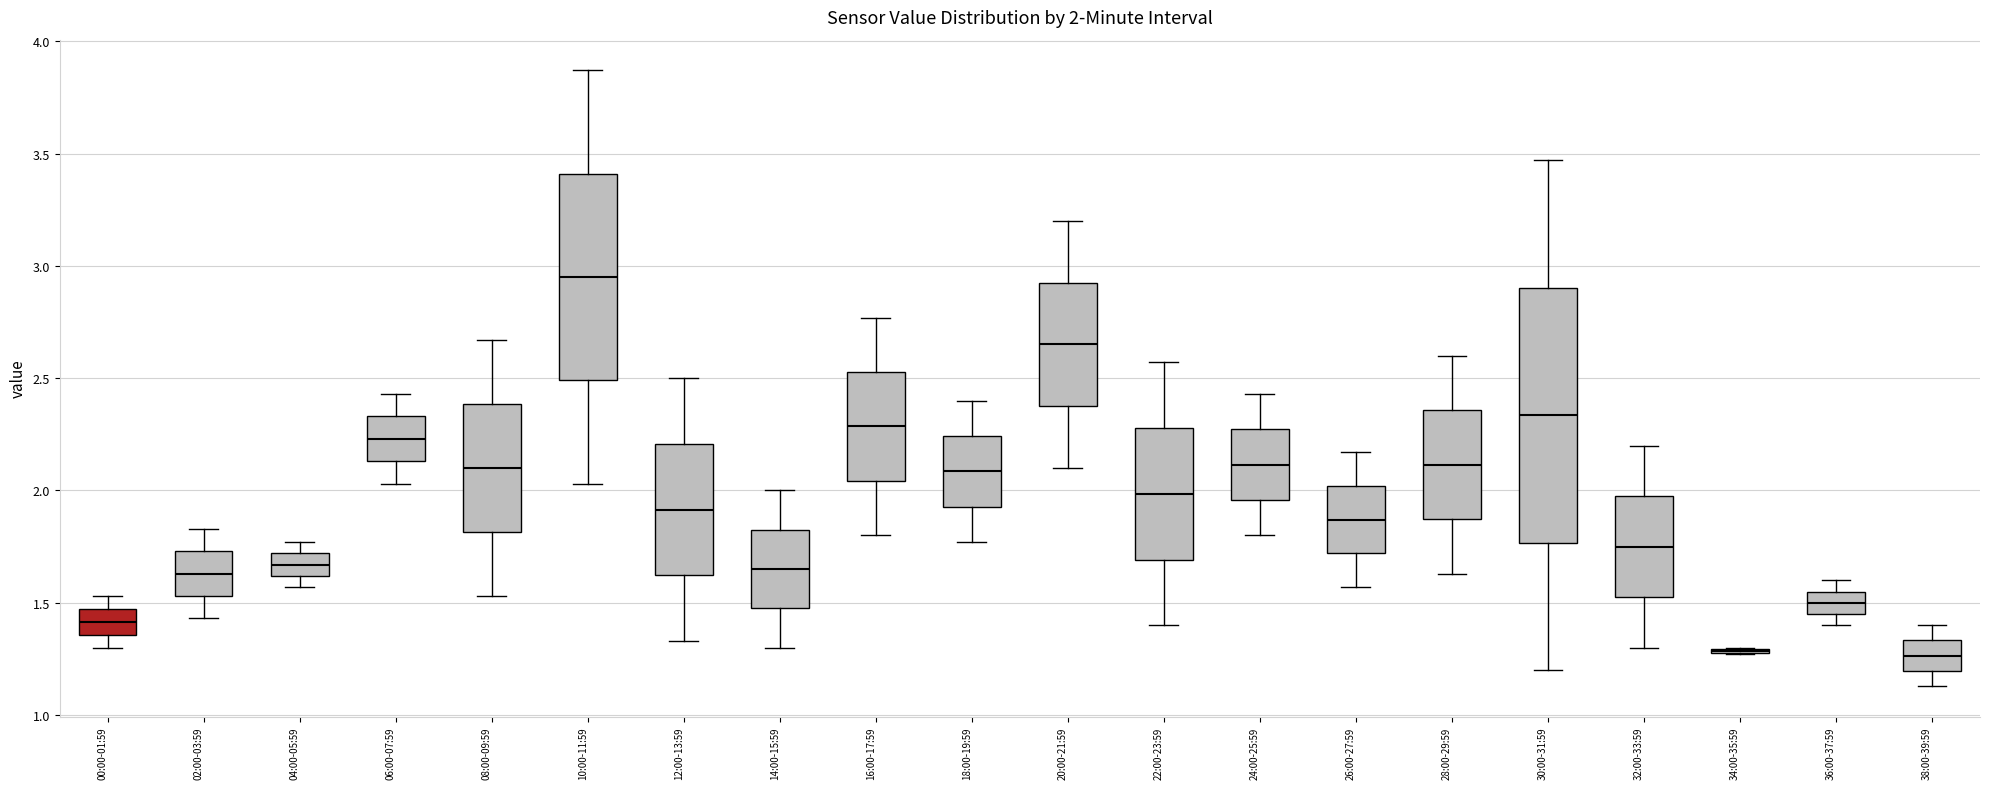

Which box is the tallest, from its lower edge to its upper edge?

30:00-31:59